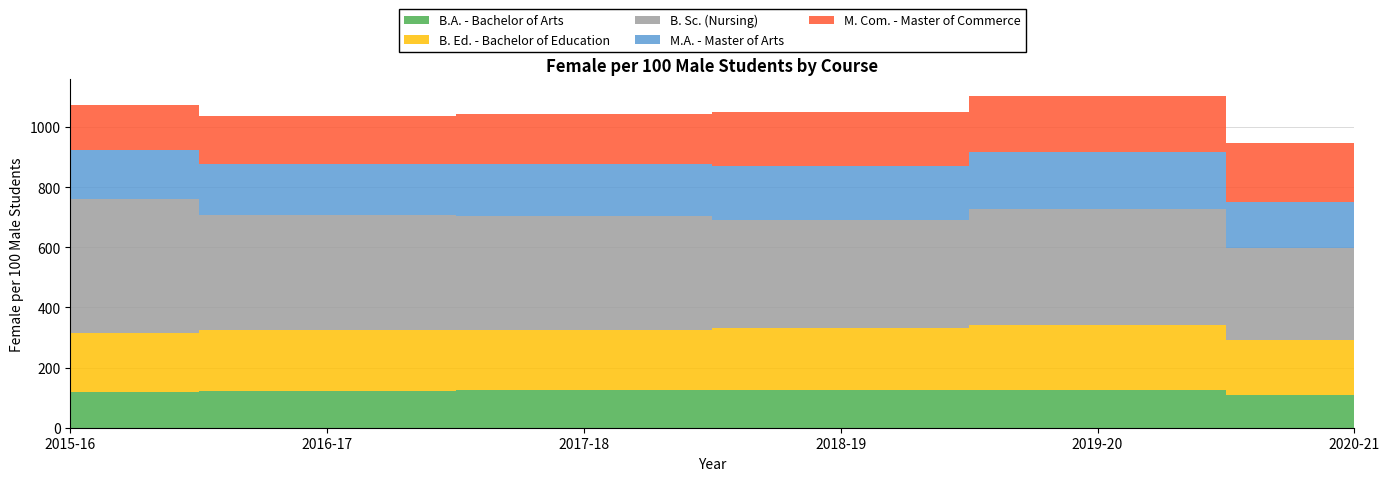

Reading left to right, transcribe all the data shown in this chart.

B.A. - Bachelor of Arts: 118	121	124	126	127	109
B. Ed. - Bachelor of Education: 197	203	200	207	215	182
B. Sc. (Nursing): 445	384	379	358	385	308
M.A. - Master of Arts: 165	169	173	180	190	150
M. Com. - Master of Commerce: 148	158	168	179	186	198